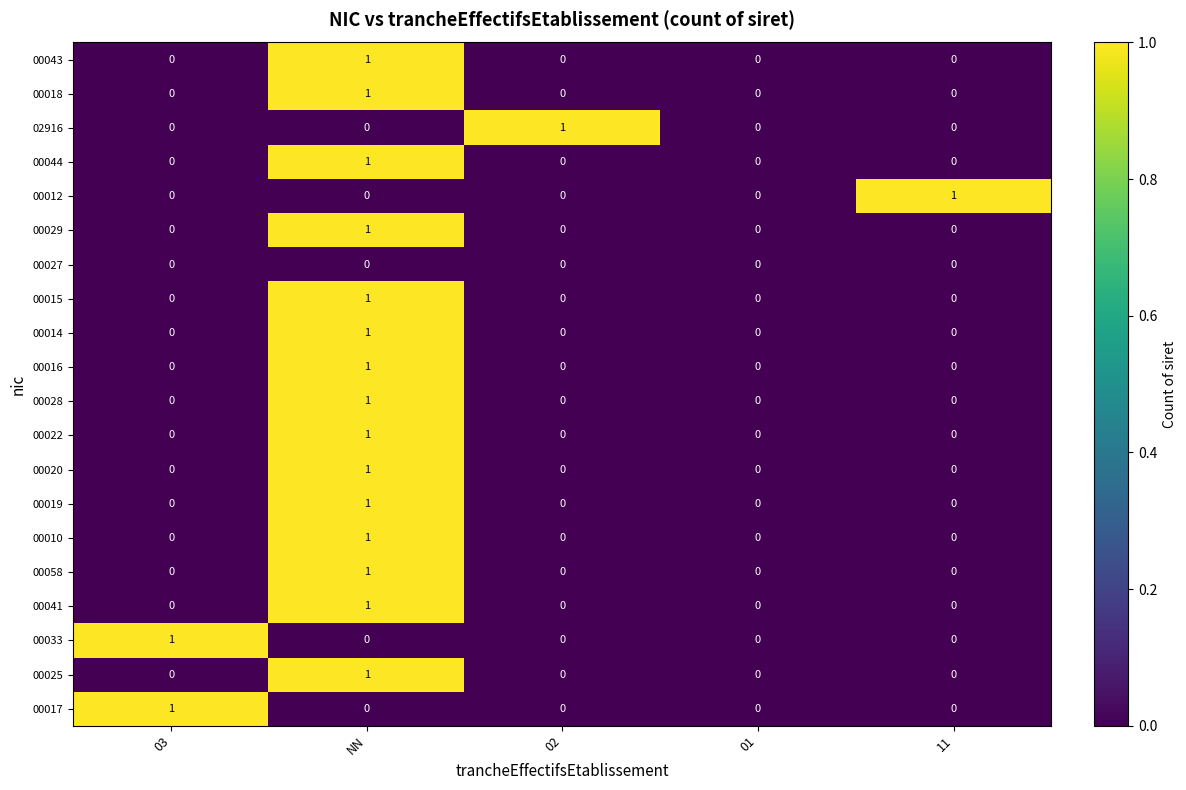

How many values in the 00028 series exceed 0?

1